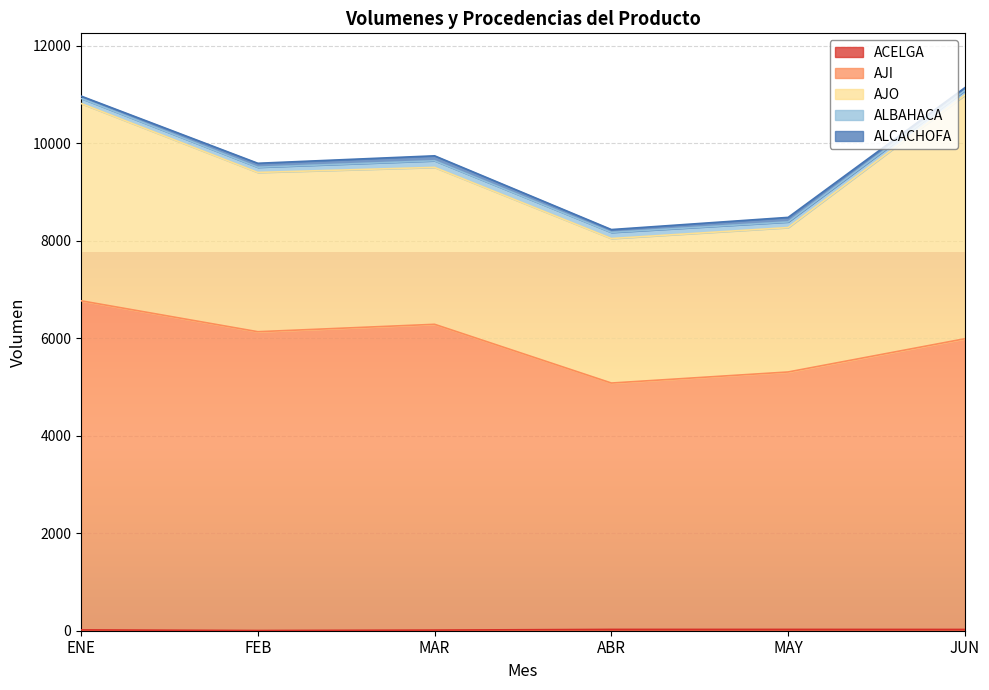

Does the chart display data point markers on the line(s)?

No